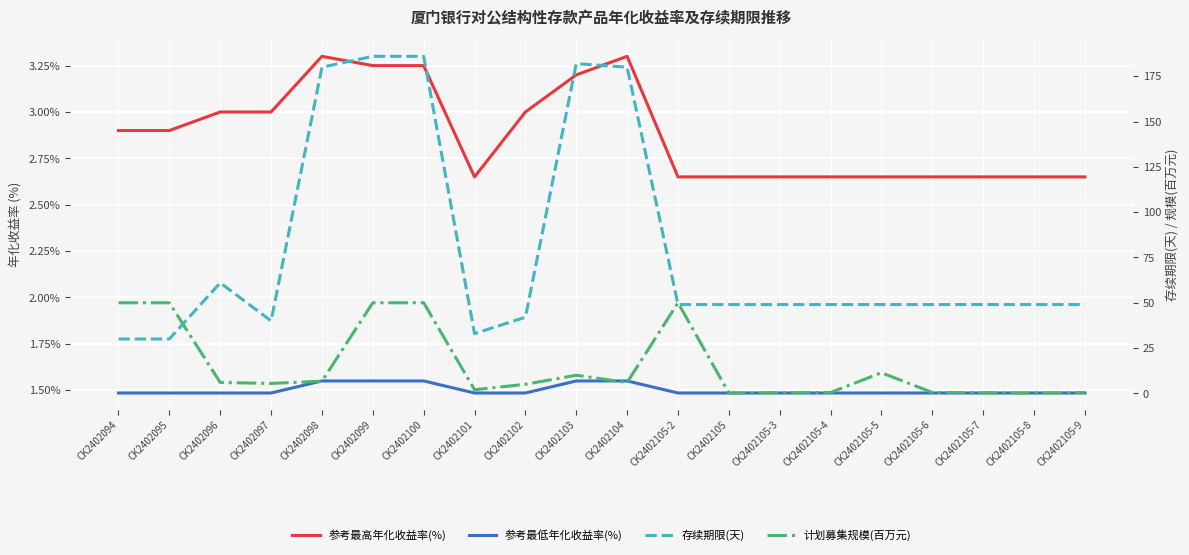

Which category has the lowest value across all series?

CK2402105